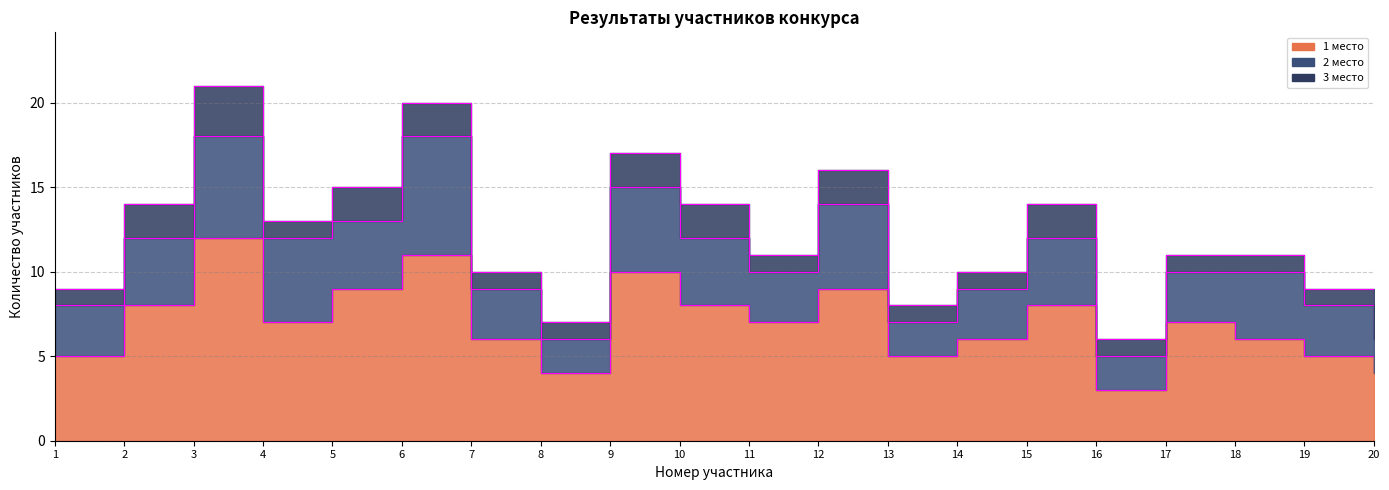

Reading left to right, what are all the values shown in this chart?

1: 1=5	2=8	3=12	4=7	5=9	6=11	7=6	8=4	9=10	10=8	11=7	12=9	13=5	14=6	15=8	16=3	17=7	18=6	19=5	20=4
2: 1=3	2=4	3=6	4=5	5=4	6=7	7=3	8=2	9=5	10=4	11=3	12=5	13=2	14=3	15=4	16=2	17=3	18=4	19=3	20=2
3: 1=1	2=2	3=3	4=1	5=2	6=2	7=1	8=1	9=2	10=2	11=1	12=2	13=1	14=1	15=2	16=1	17=1	18=1	19=1	20=1